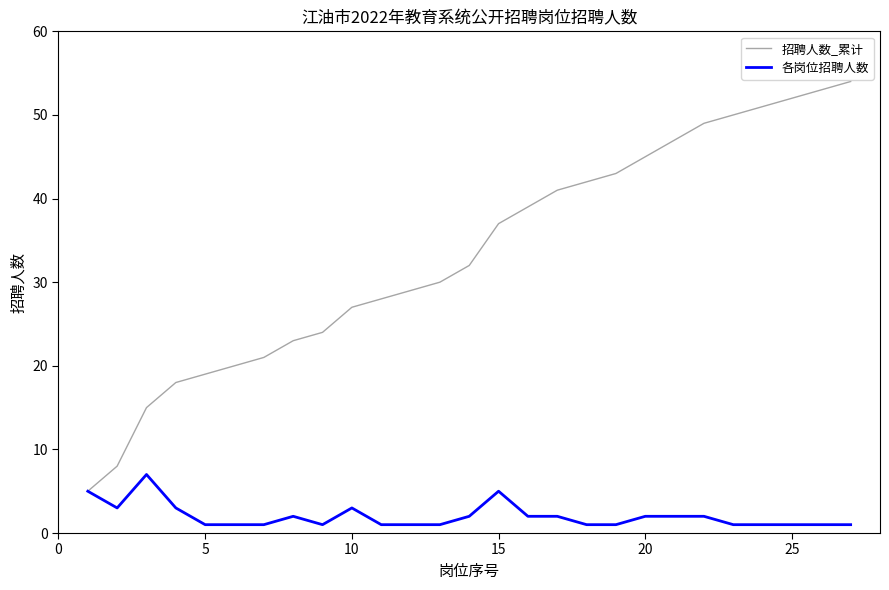

Which series has the largest range (max minus min)?

招聘人数_累计